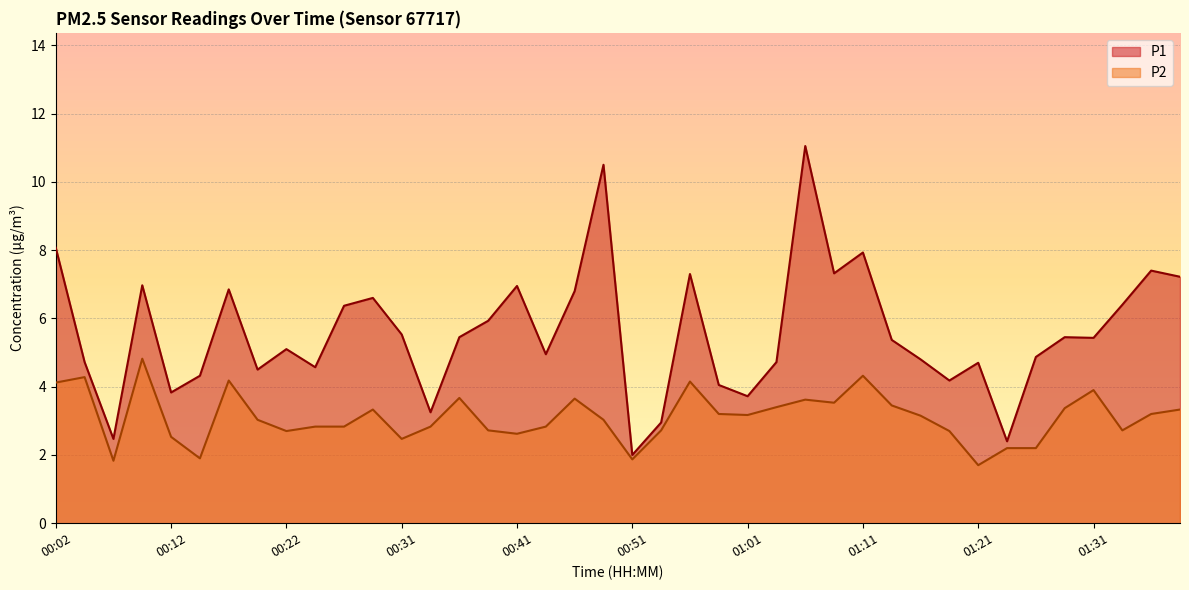

How many lines are shown in the chart?

2